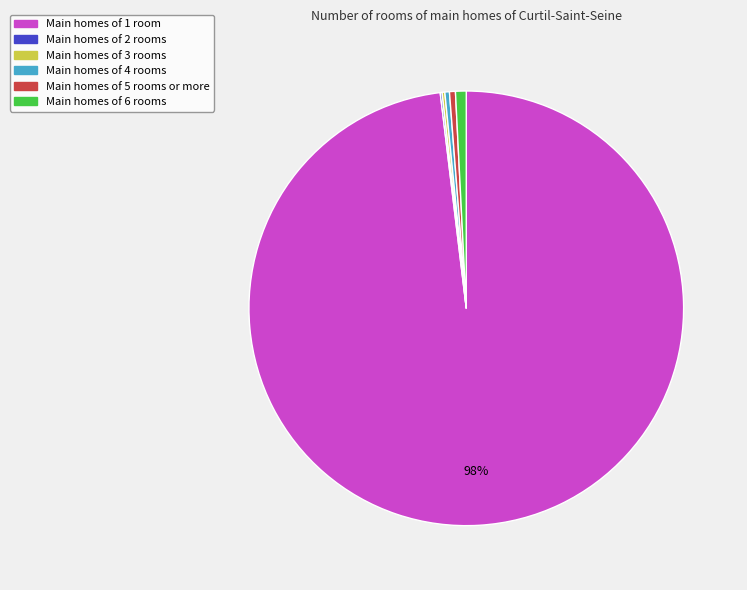

To the nearest percent, what is the average slice percentage?

17%